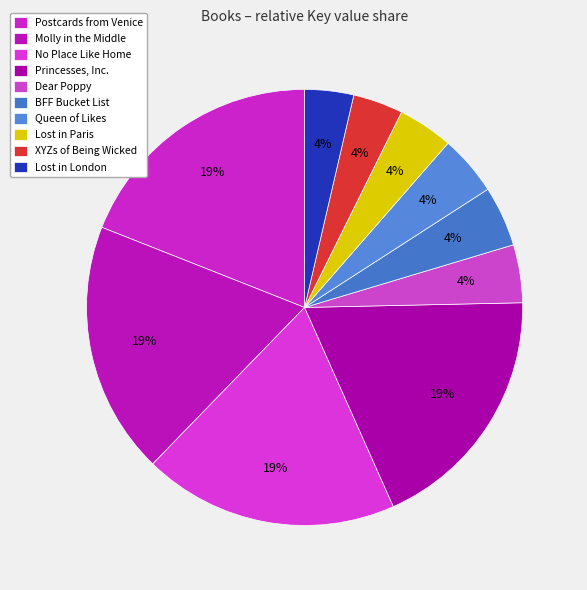

To the nearest percent, what percentage of the pie is Lost in Paris?

4%